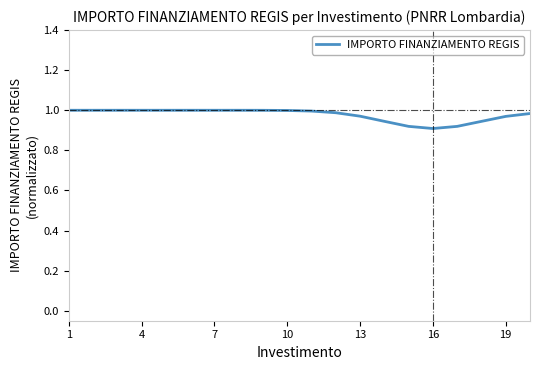

Reading right to left, extract all data points from this chart.

1.0	1.0	0.9	0.9	0.9	0.9	0.9	1.0	1.0	1.0	1.0	1.0	1.0	1.0	1.0	1.0	1.0	1.0	1.0	1.0